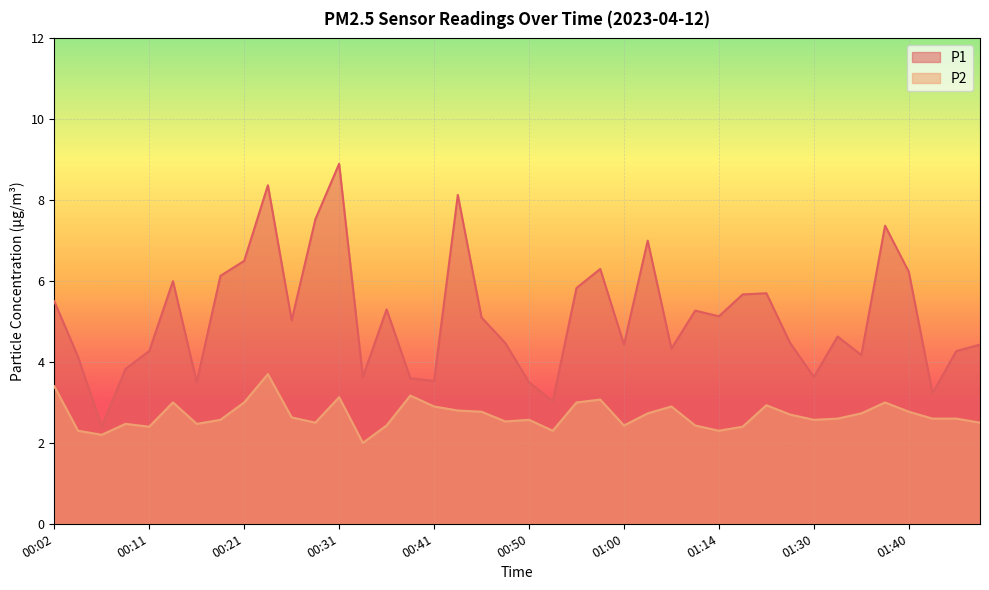

Between 00:02 and 00:41, which series saw the biggest shift?

P1